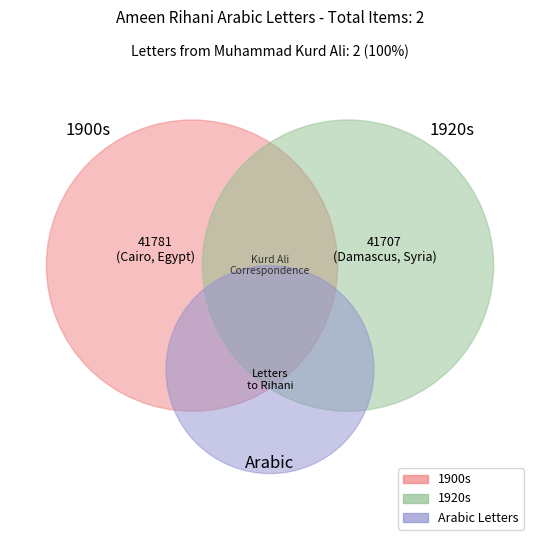

Count the number of slices in the pie.

2